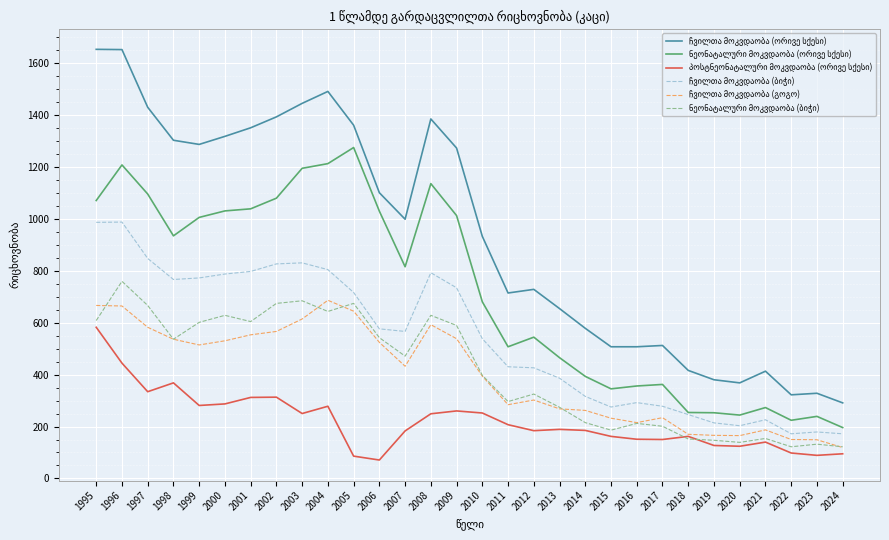

What is the smallest value displayed?

71